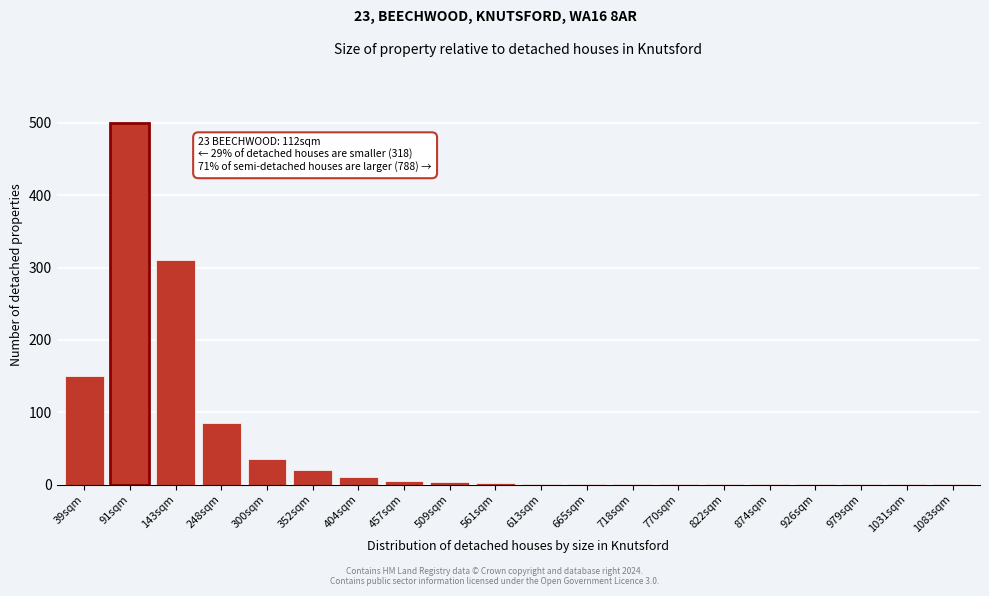

Where is the data nearest to the value 250?

143sqm